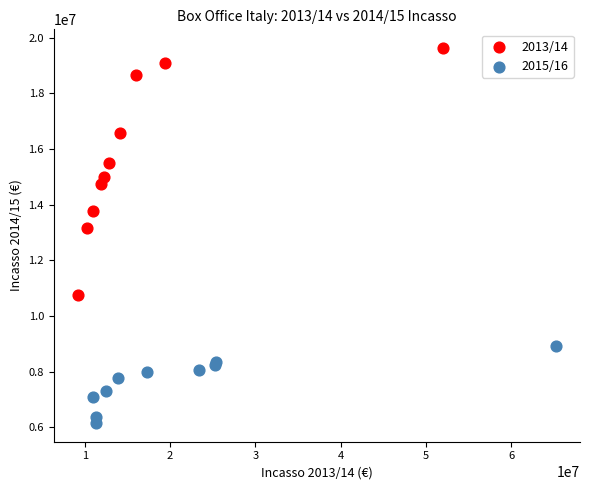

Which series has the largest Y range (max minus min)?

2013/14